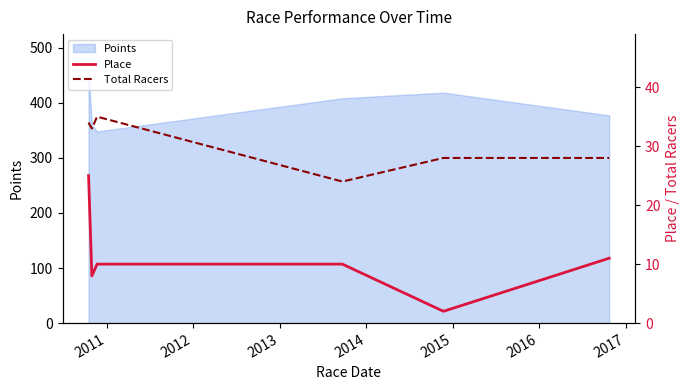

True or false: Place has a value of 17 at 2015.

False